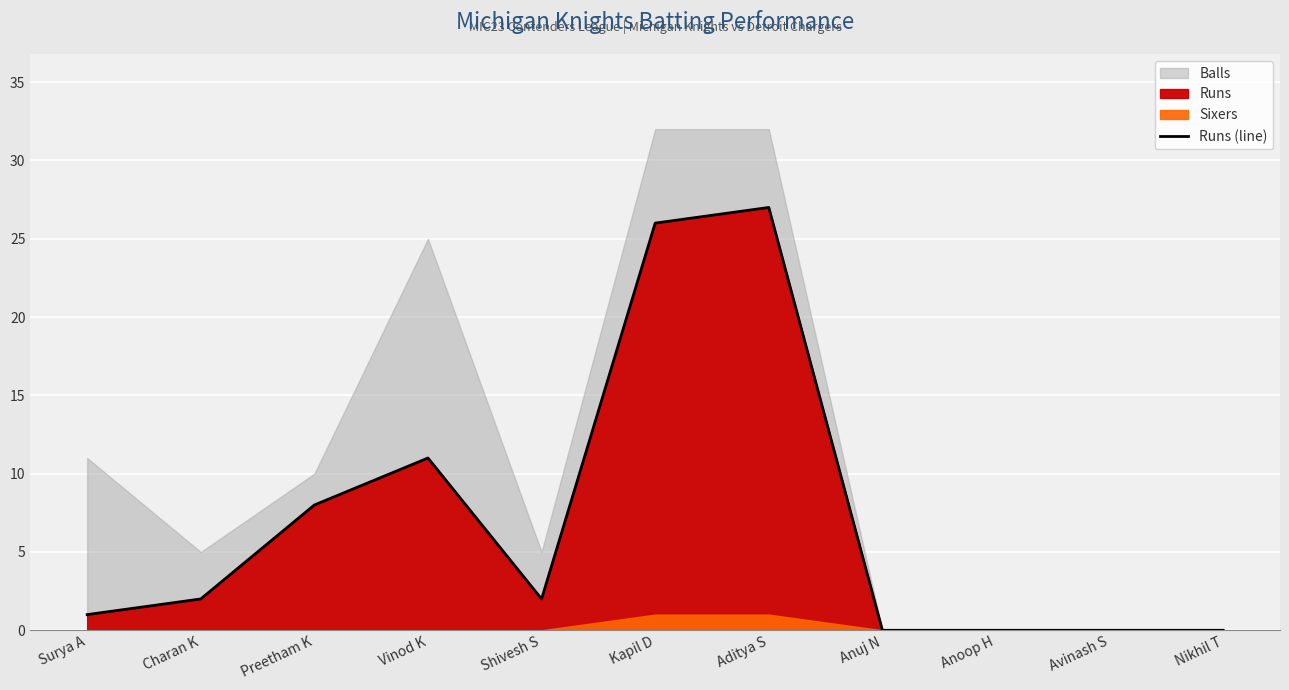

How many data points are less than 2?

5